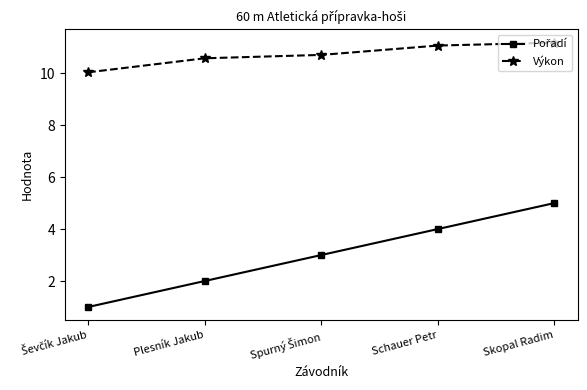

The value of Výkon at Skopal Radim is 15.6. True or false?

False